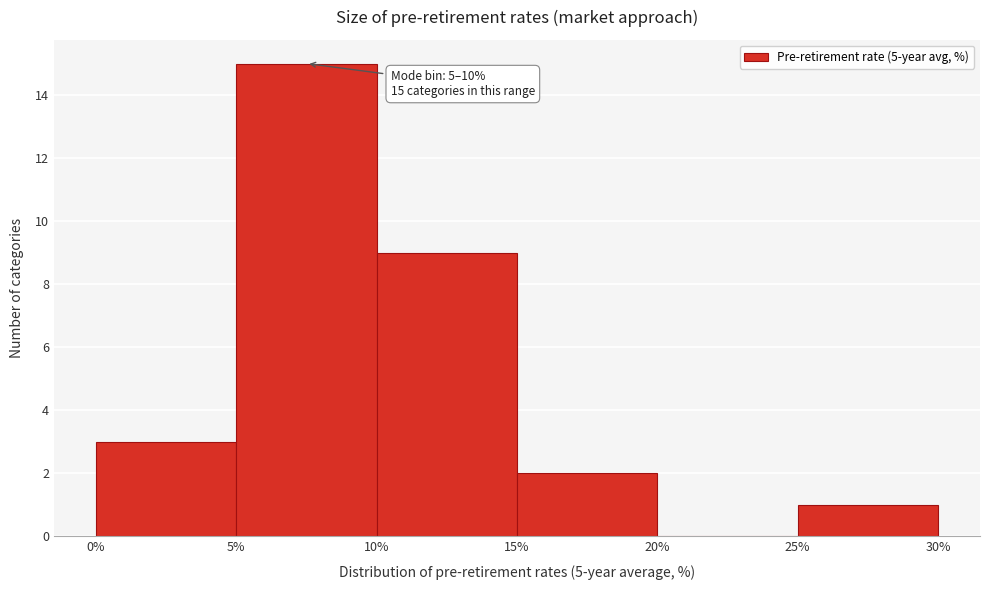

Which range on the x-axis has the tallest bar?

5% to 10%